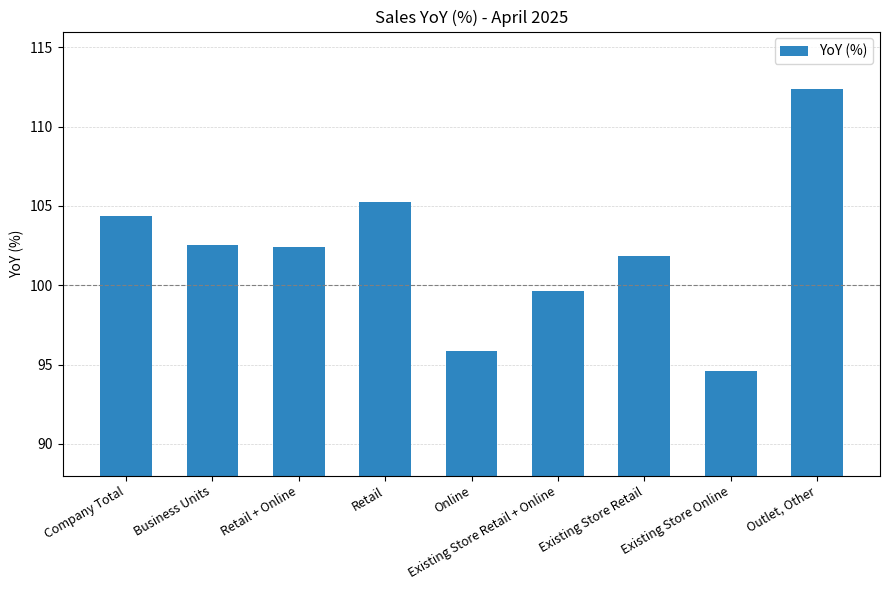

What is the average value?

102.1